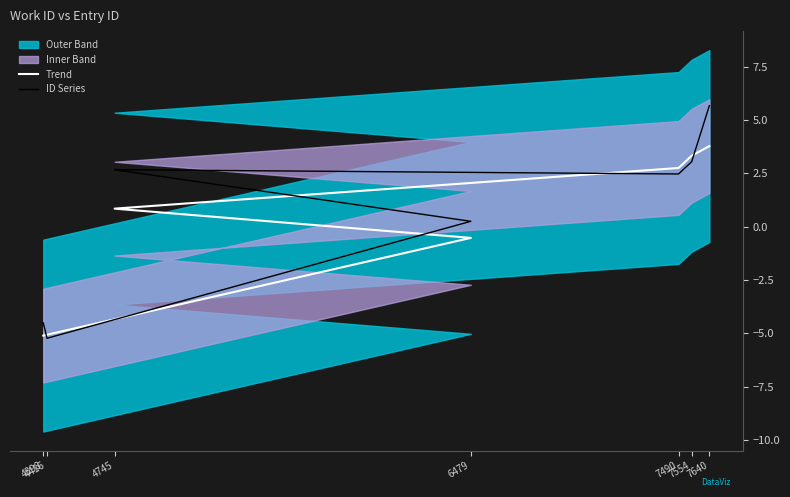

Which category has the highest value across all series?

7640